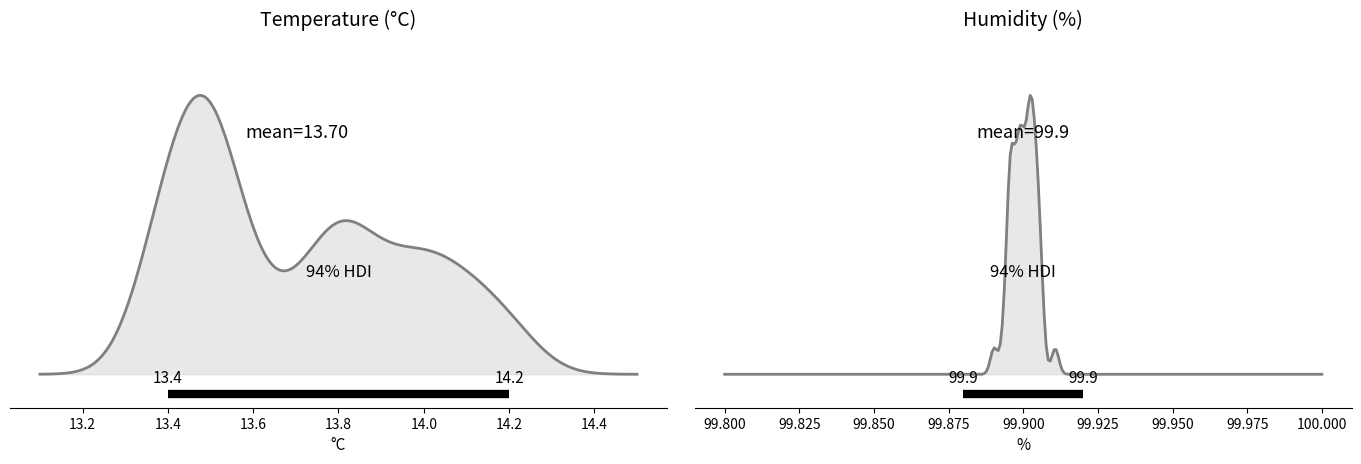

List the series in order of their peak value, highest first.

humidity, temperature